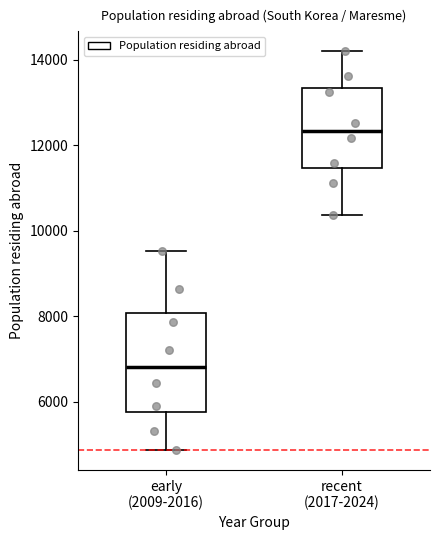

Which box's median line is the lowest?

early (2009-2016)